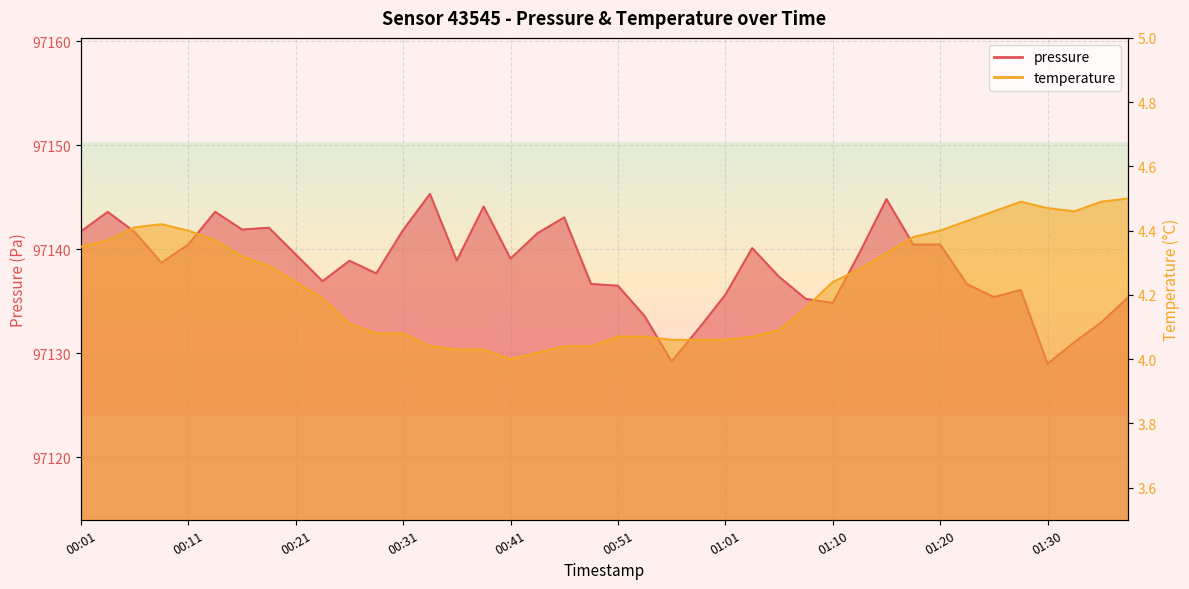

True or false: pressure_norm and temperature cross at least once.

False